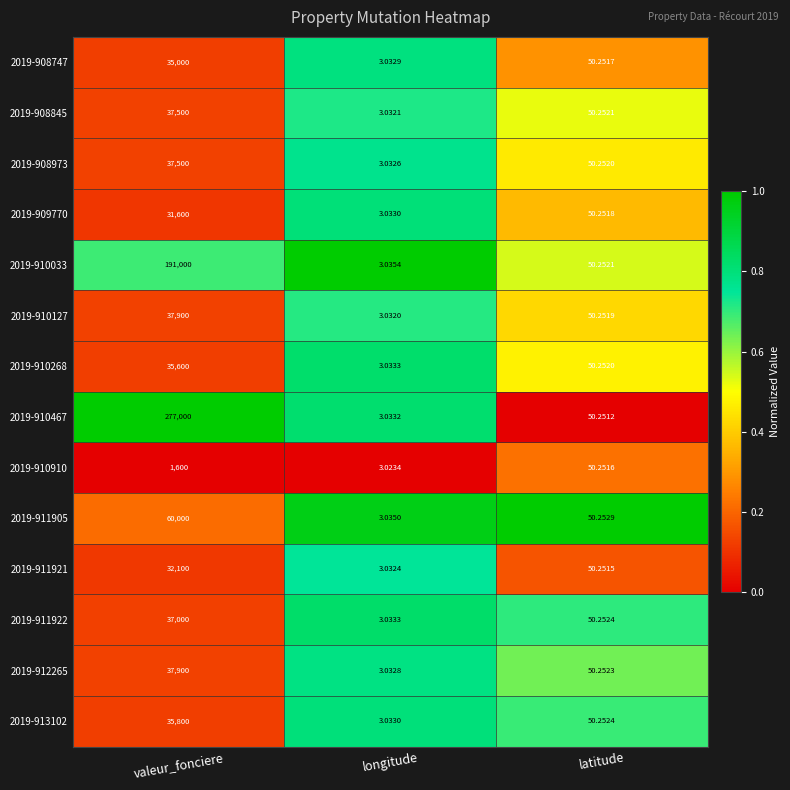

What is the difference between the highest and lowest values at latitude?

0.0